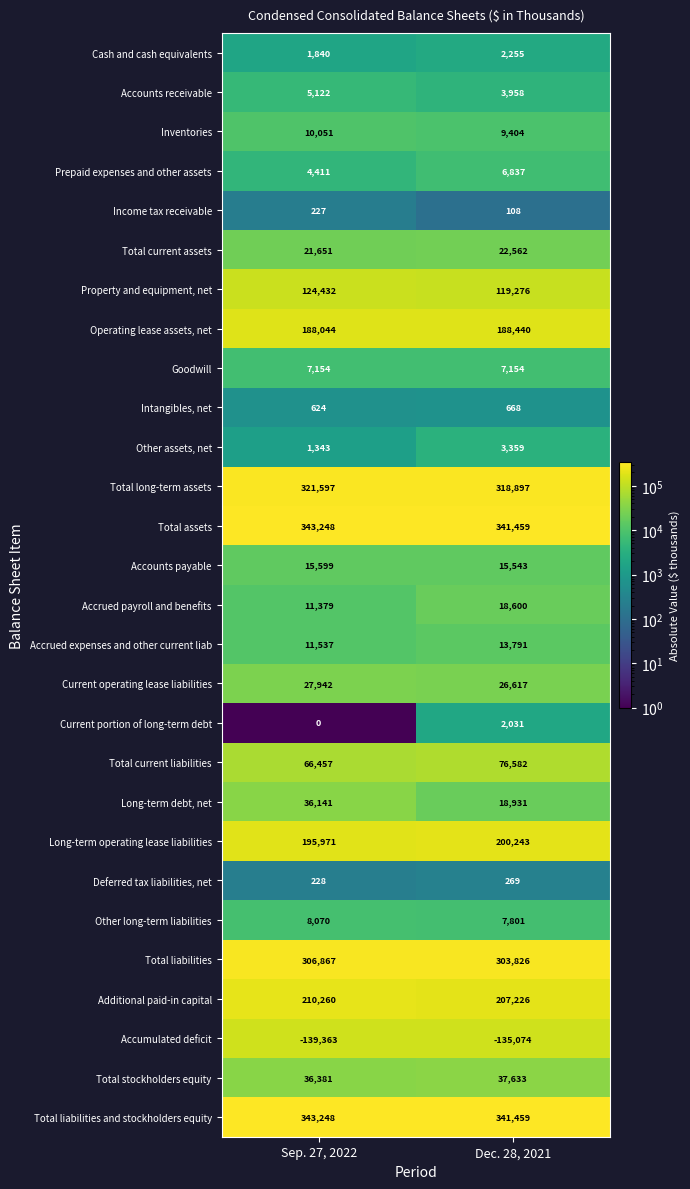

List the labels in order of Accounts receivable value, largest first.

Sep. 27, 2022, Dec. 28, 2021